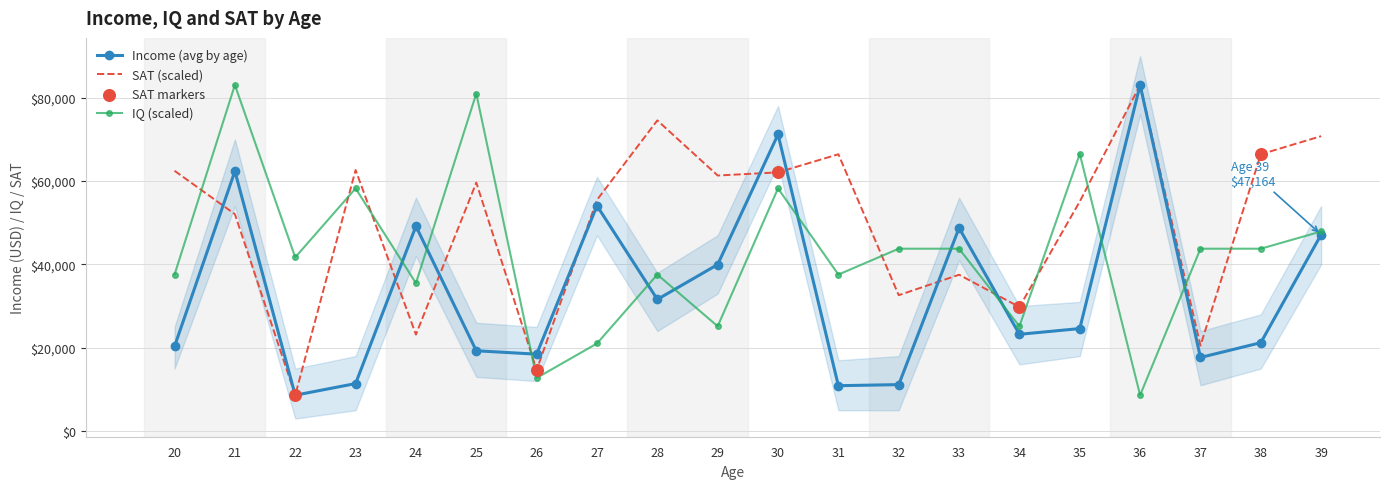

Which series has the widest spread of Y values?

Income (avg by age)